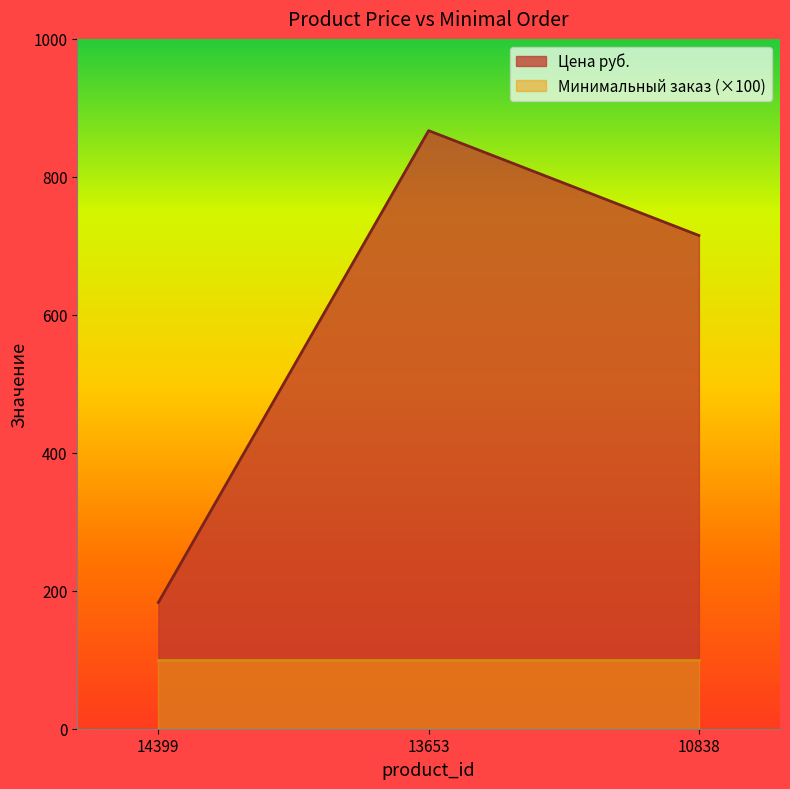

Count the values in the range 183 to 867.

3